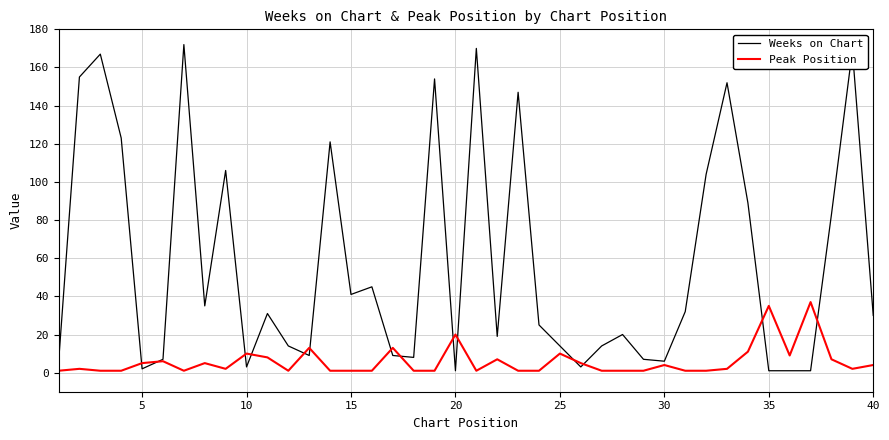

List the series in order of their overall mean, lowest first.

Peak Position, Weeks on Chart